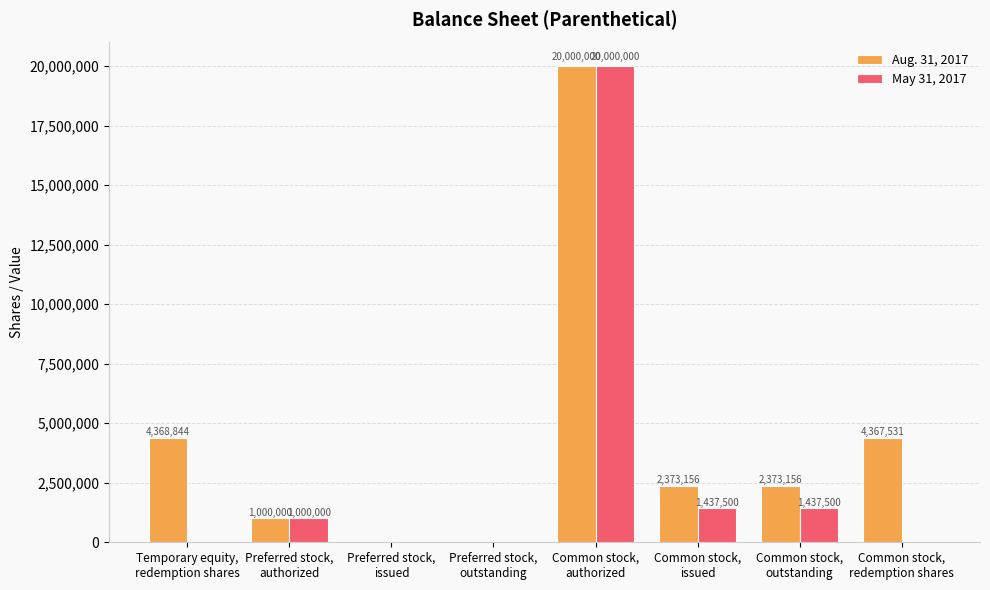

Which series has the largest total across all categories?

Aug. 31, 2017